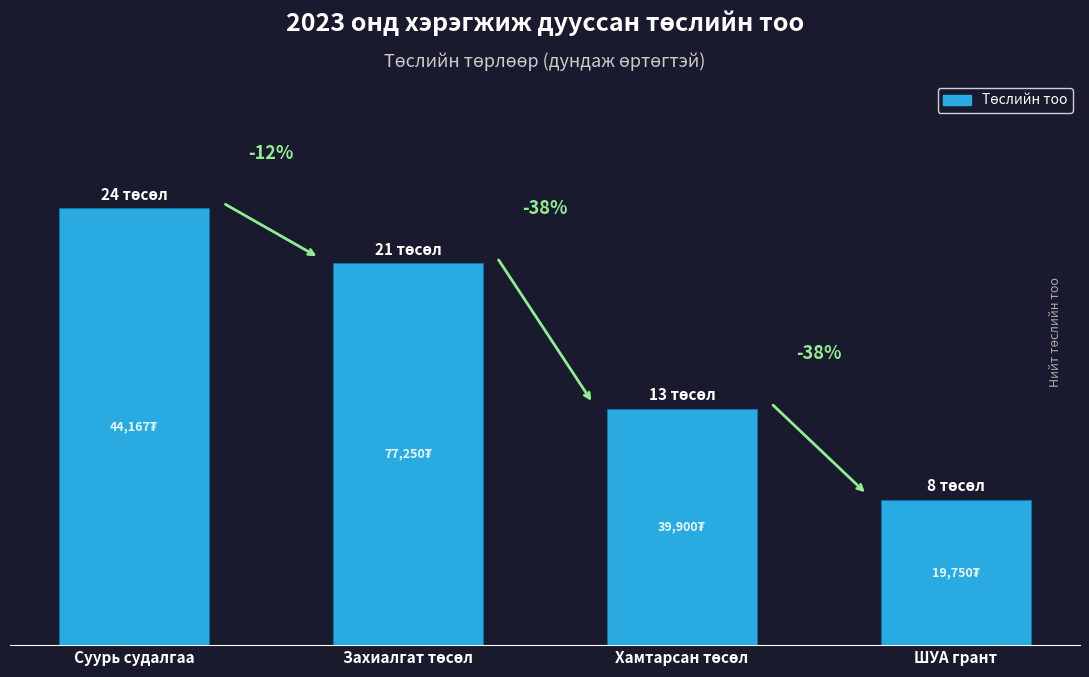

Are the bars horizontal?

No